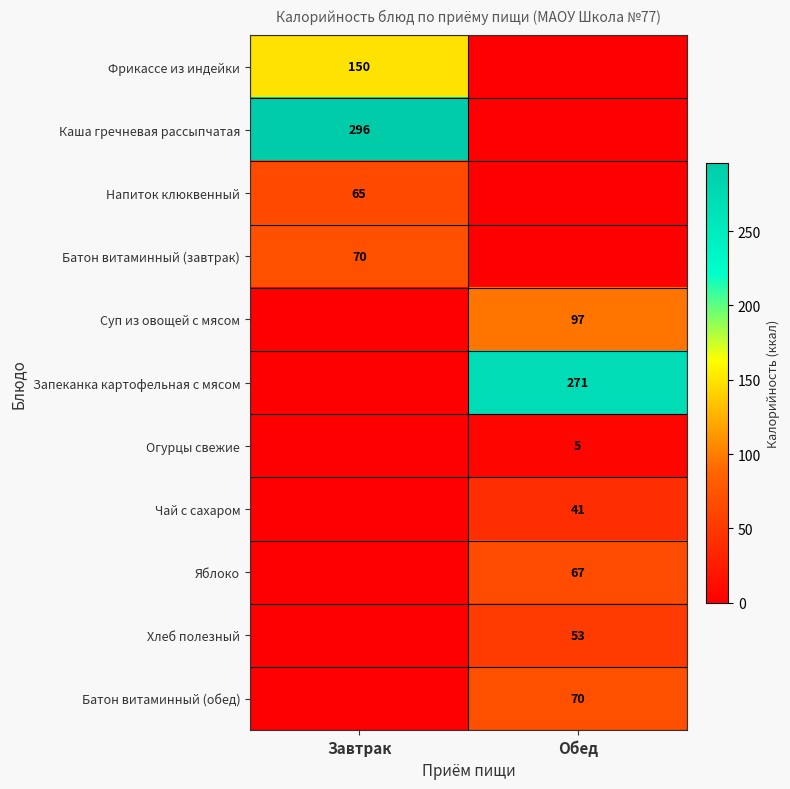

The value of Яблоко at Обед is 107. True or false?

False